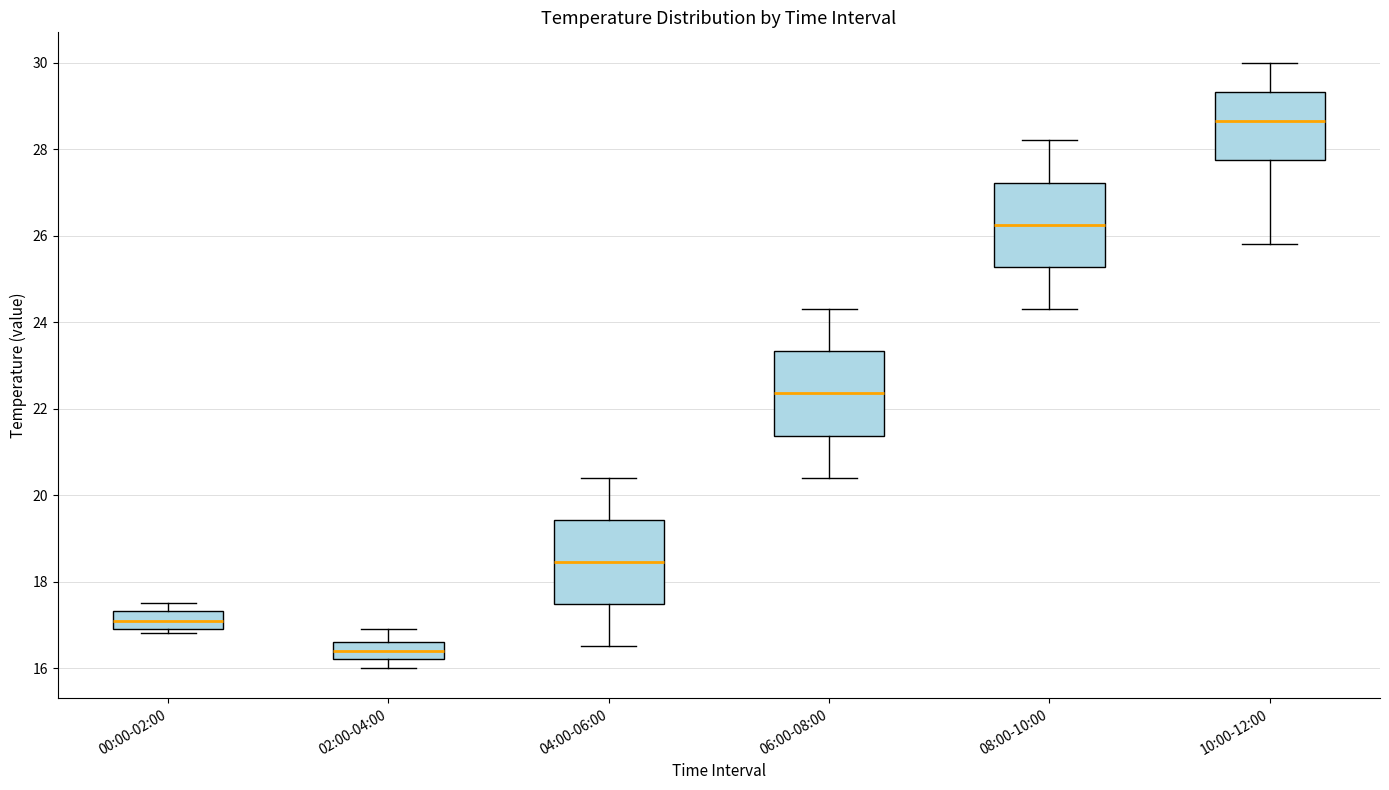

Where does the upper whisker of the box for 10:00-12:00 end on the y-axis? The values are not printed on the chart, so give them approximately, as read against the axis.

30.0